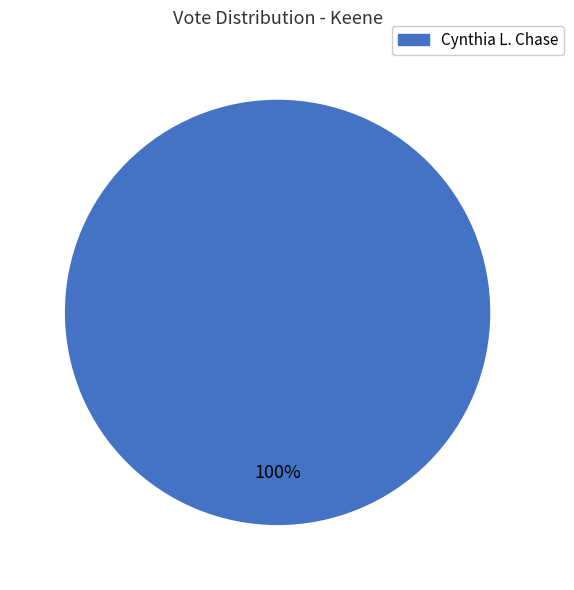

How many slices are in this pie chart?

1